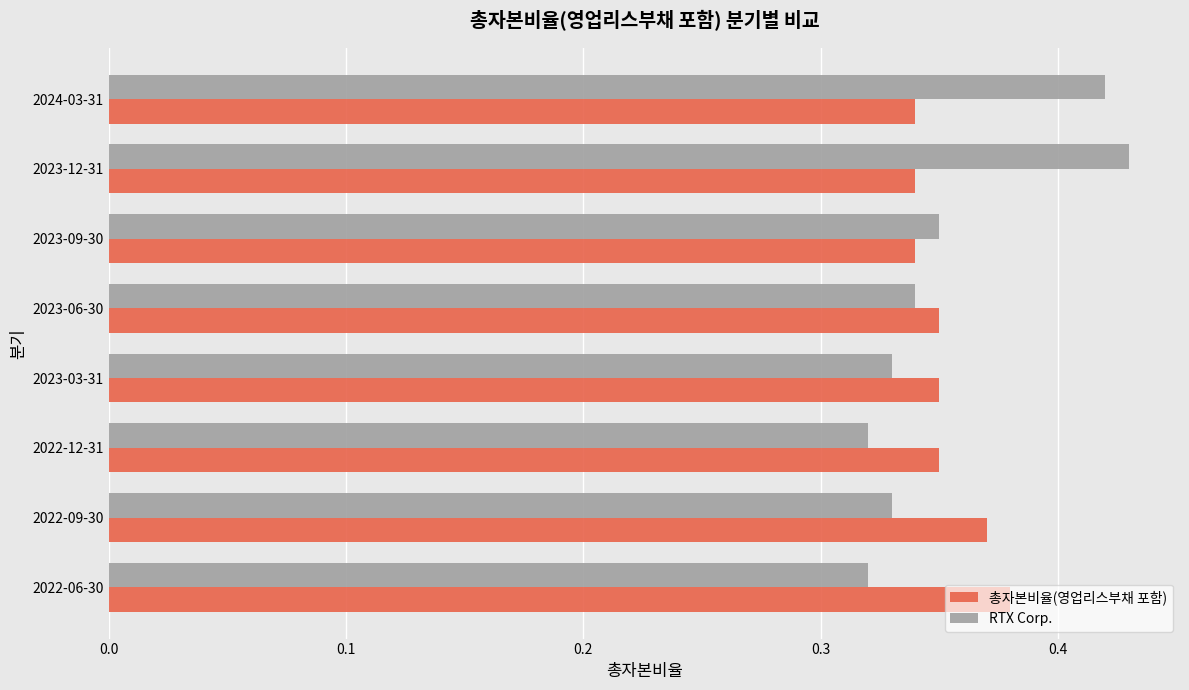

At which label does 총자본비율(영업리스부채 포함) reach its peak?

2022-06-30